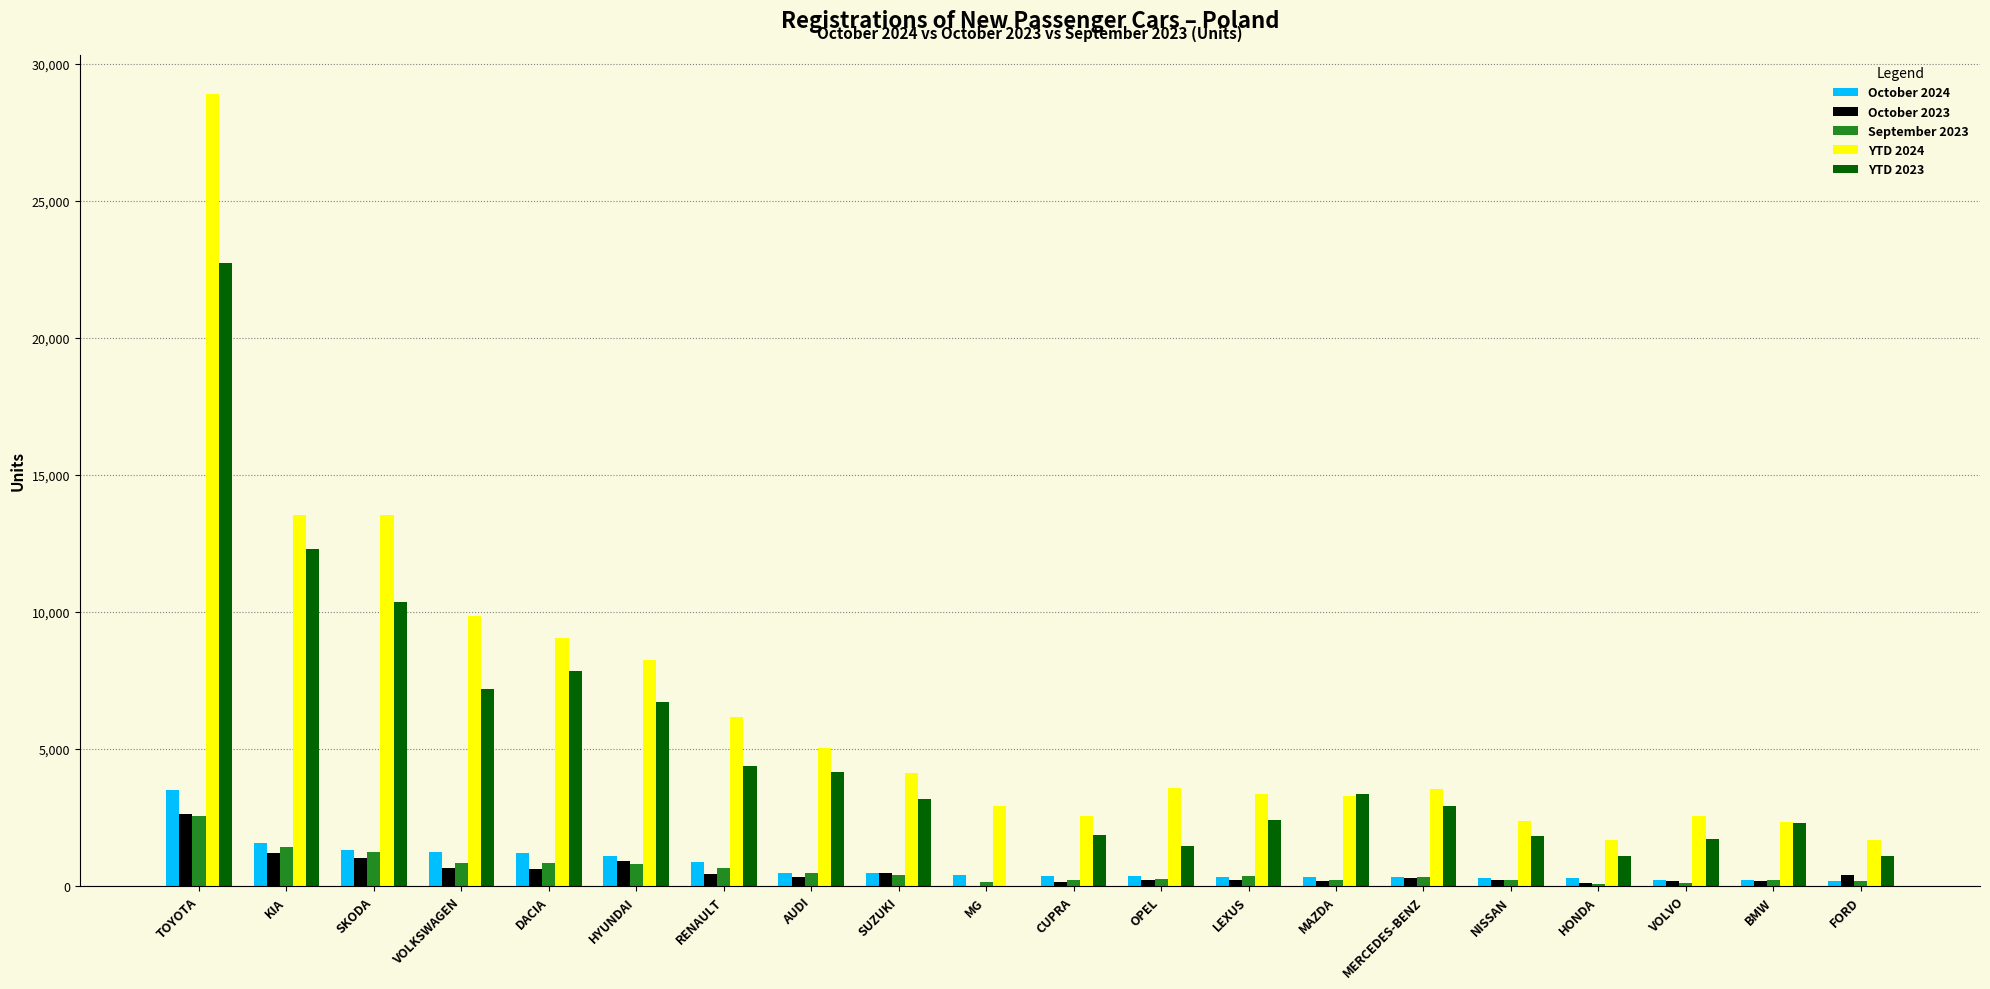

Are the bars grouped side by side (vs. stacked)?

Yes